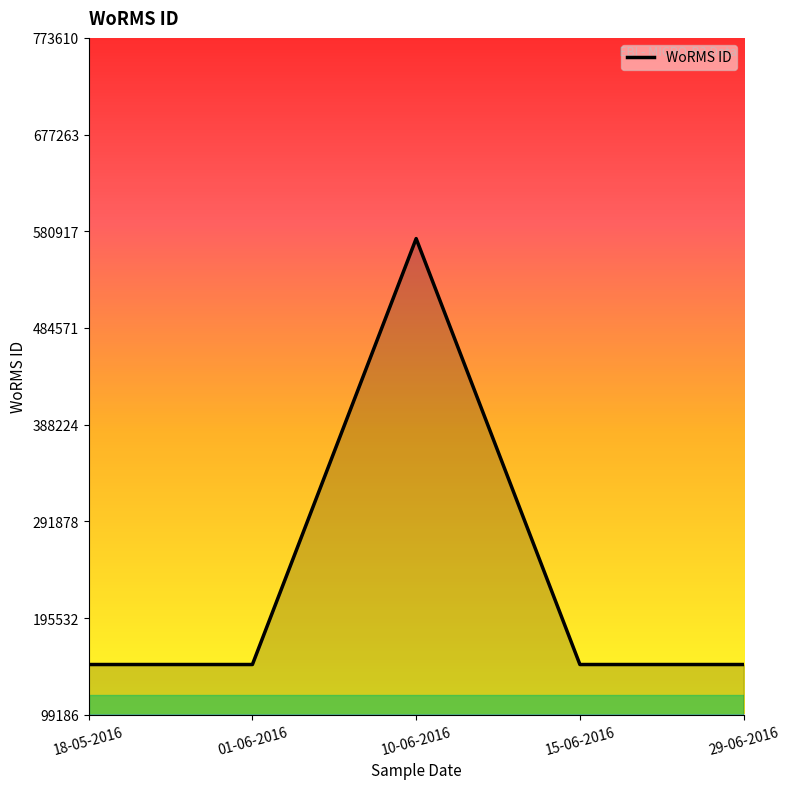

What is the ratio of the value at 29-06-2016 to the value at 15-06-2016?

1.0